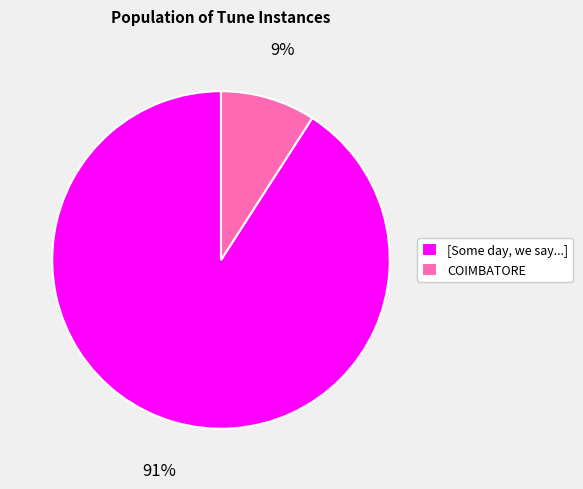

What percentage is the COIMBATORE slice, to the nearest percent?

9%